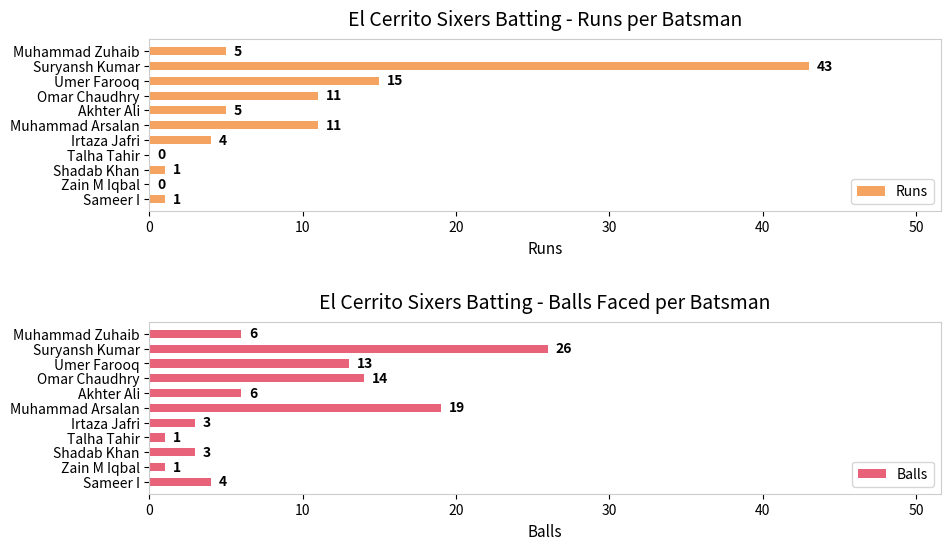

What is the highest value of the Balls series?

26